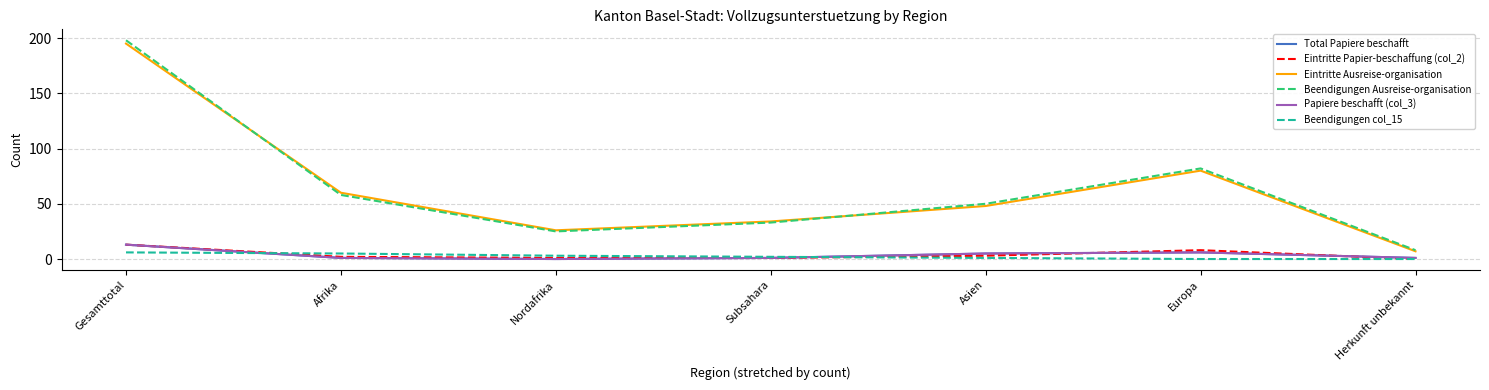

Which series has the largest total across all categories?

Beendigungen Ausreise-organisation